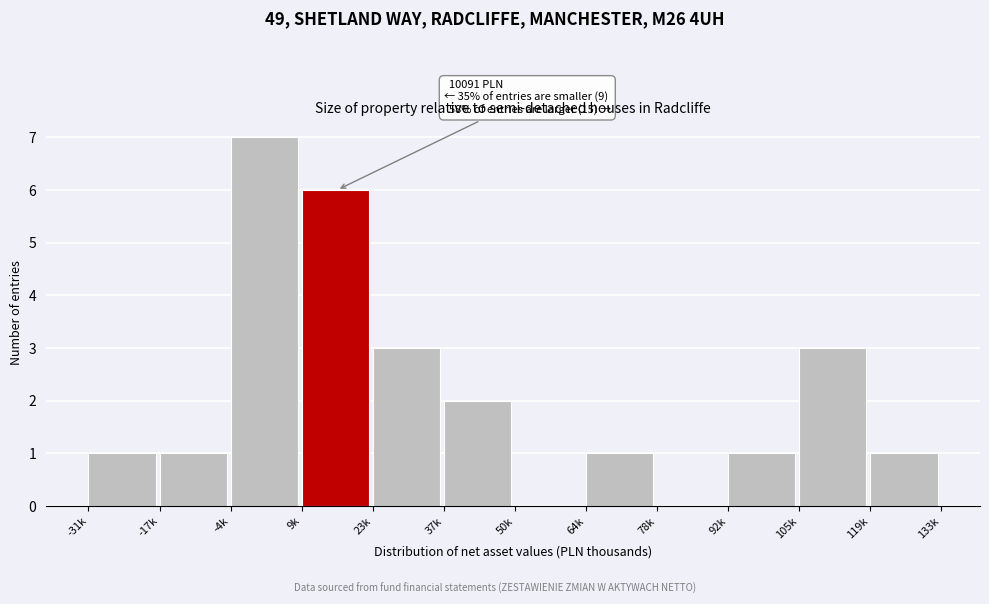

Reading left to right, list all the values displayed in this chart.

-31k=1	-17k=1	-4k=7	9k=6	23k=3	37k=2	50k=0	64k=1	78k=0	92k=1	105k=3	119k=1